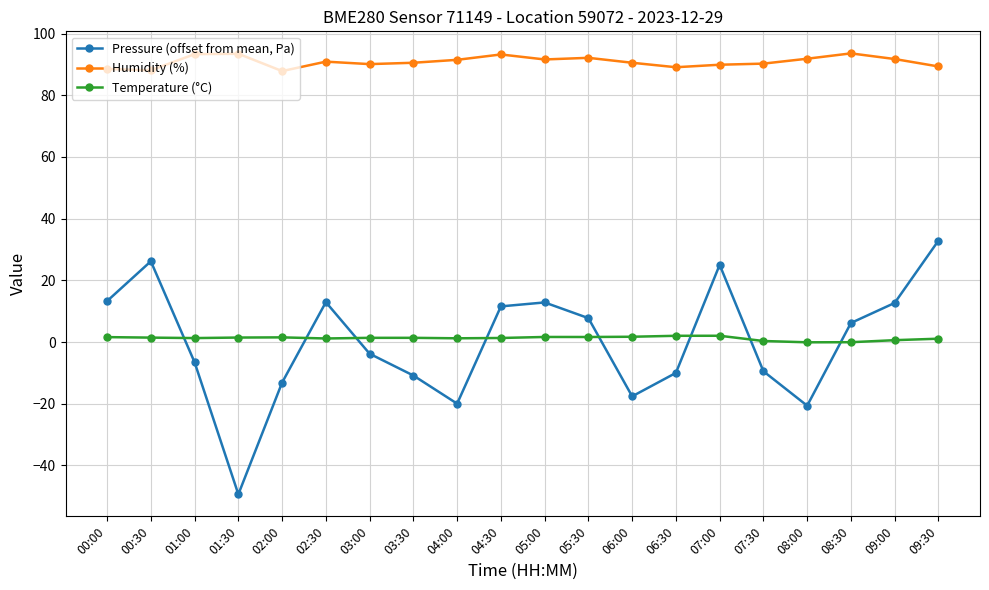

What is the sum of the Humidity (%) values at 06:30 and 03:00?

179.2